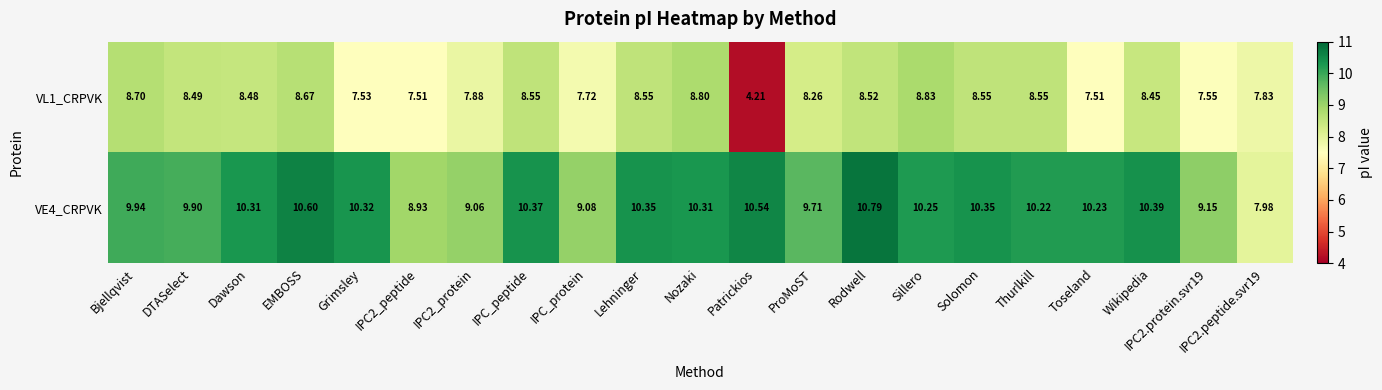

At which category is the sum across all series the highest?

Rodwell